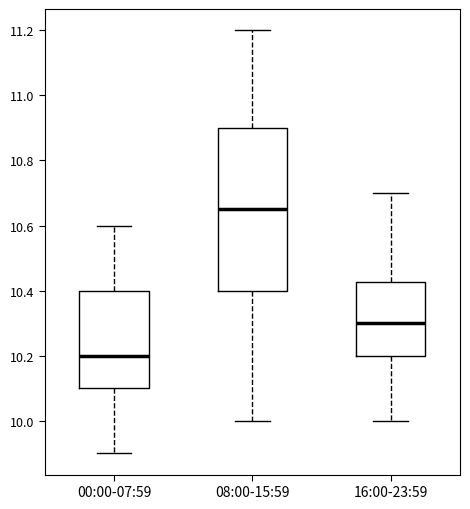

Reading left to right, transcribe this box plot: for each box, give where its median line is, the range the box spans, and where its two whiskers end, as read against the y-axis. The values are not printed on the chart, so give them approximately, as read against the axis.

00:00-07:59: median 10.20, box 10.10 to 10.40, whiskers 9.90 to 10.60
08:00-15:59: median 10.66, box 10.40 to 10.90, whiskers 10.00 to 11.20
16:00-23:59: median 10.30, box 10.20 to 10.42, whiskers 10.00 to 10.70